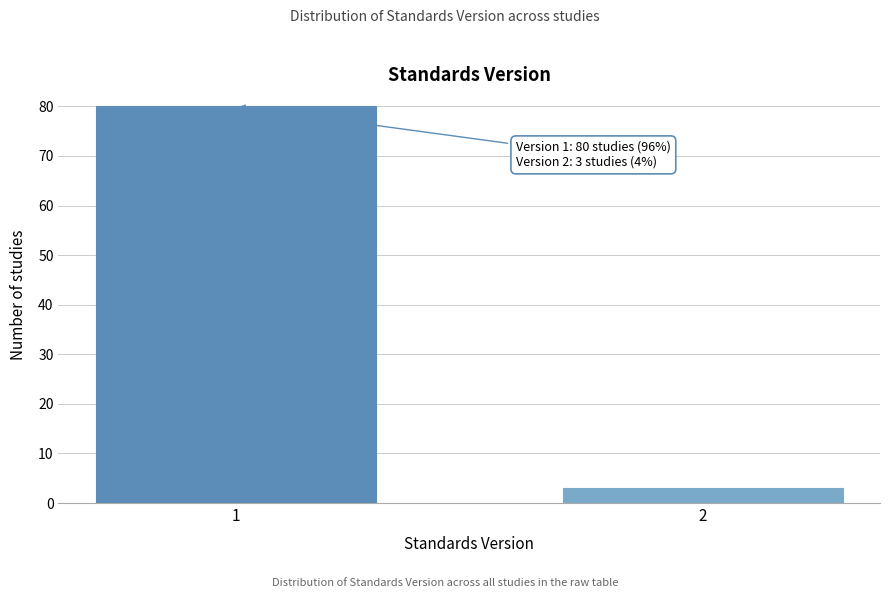

Reading right to left, list all the values displayed in this chart.

3	80